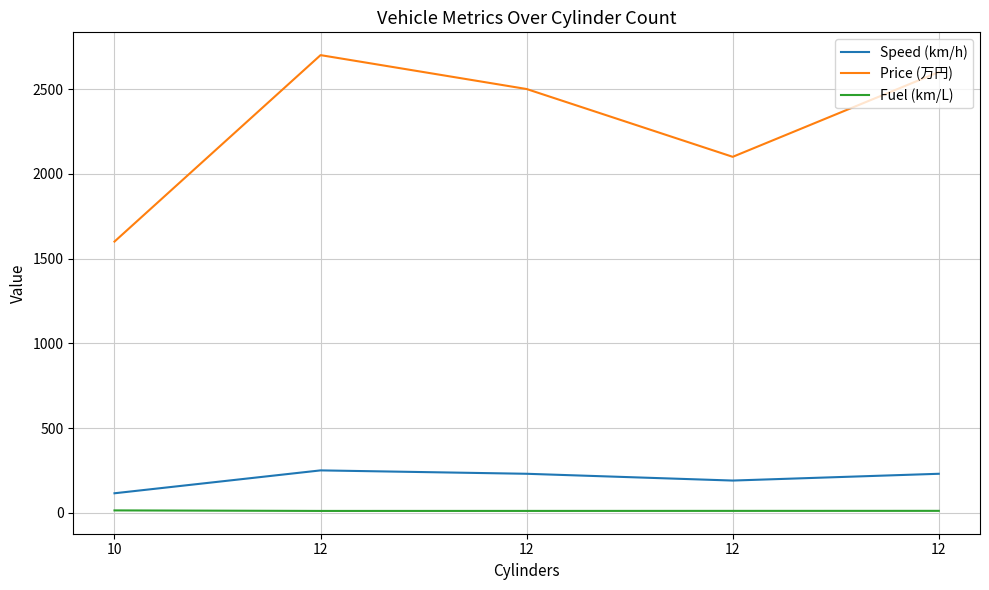

Does the chart display data point markers on the line(s)?

No